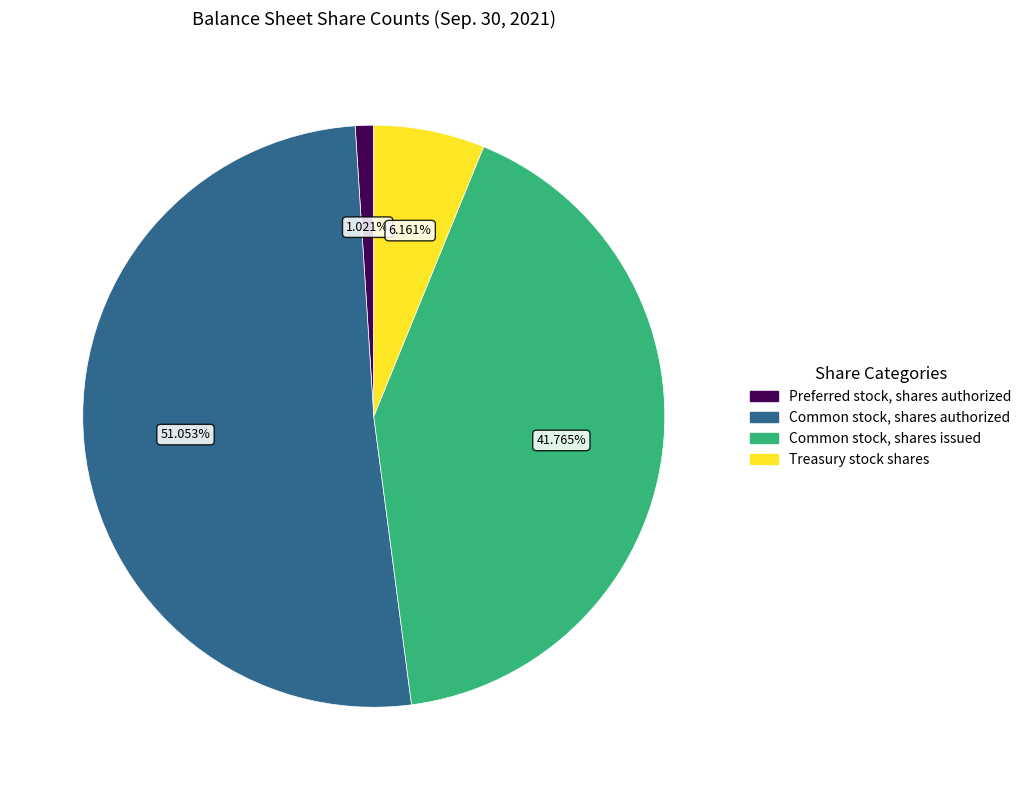

What percentage is the Treasury stock shares slice, to the nearest percent?

6%